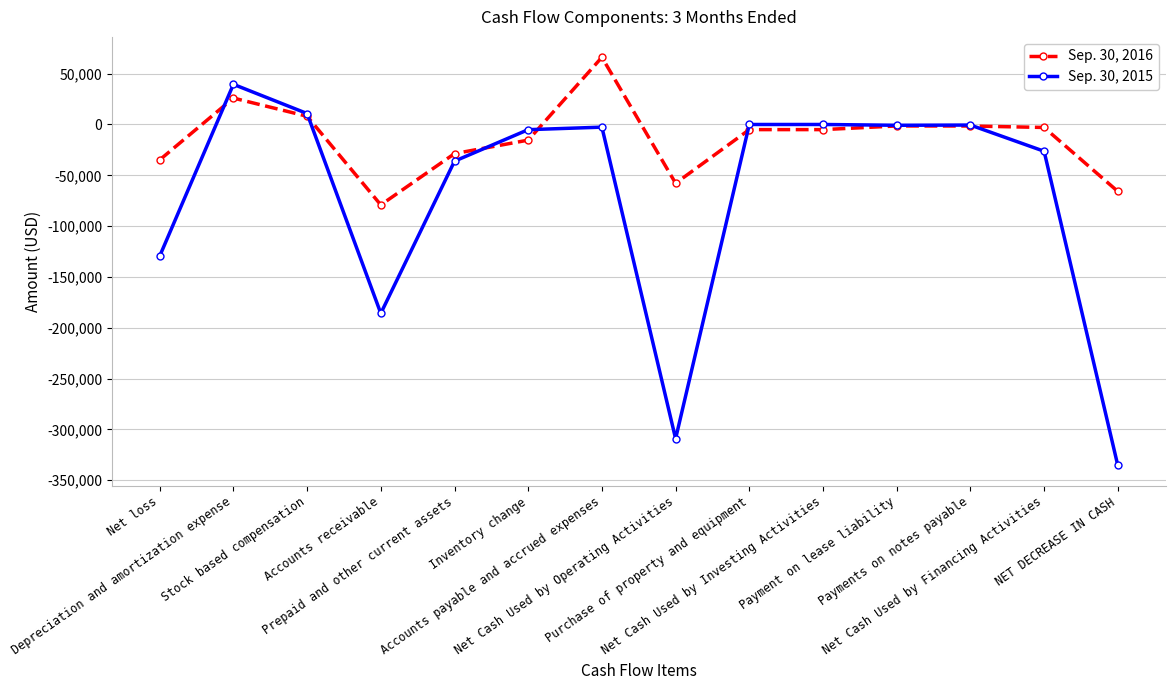

True or false: Sep. 30, 2016 has more than 0 points higher than both neighbors.

True